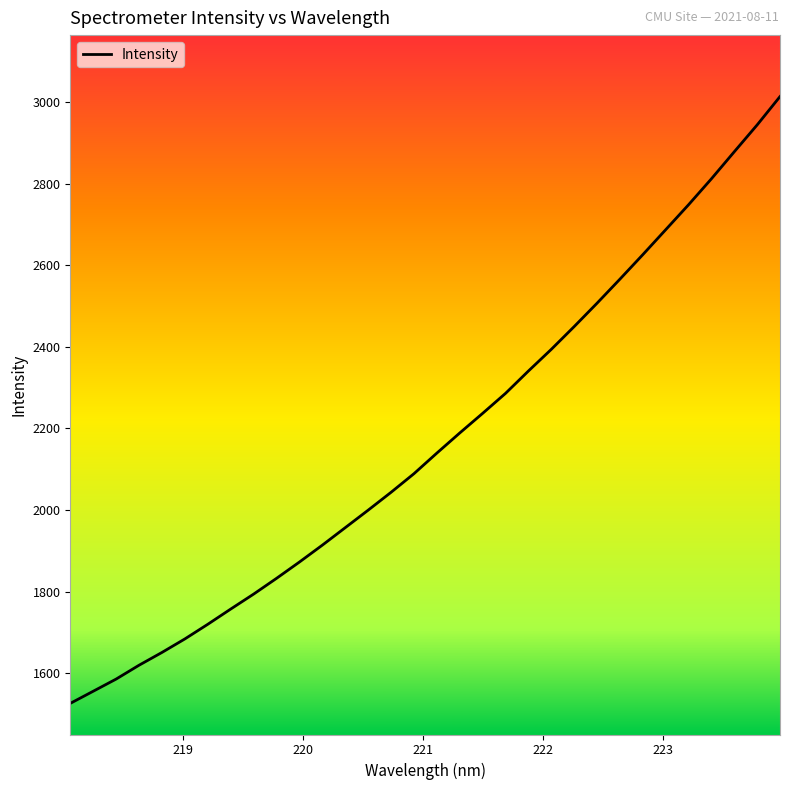

Does the chart have visible grid lines?

No